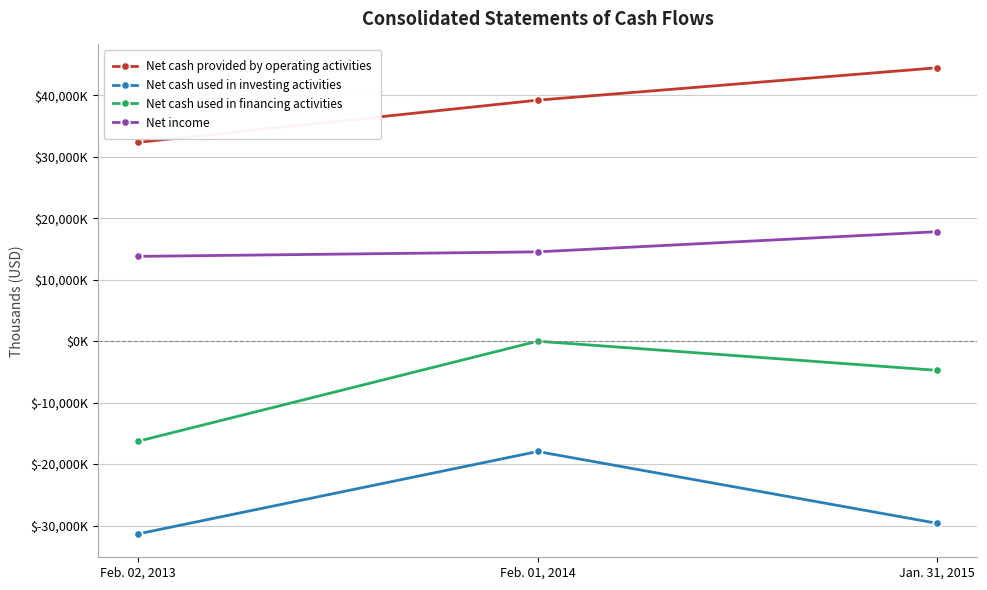

True or false: Net cash used in financing activities has a value of -6 at Feb. 01, 2014.

True